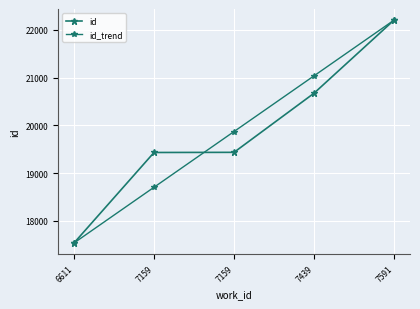

At how many categories does at least one series exceed 19160?

4